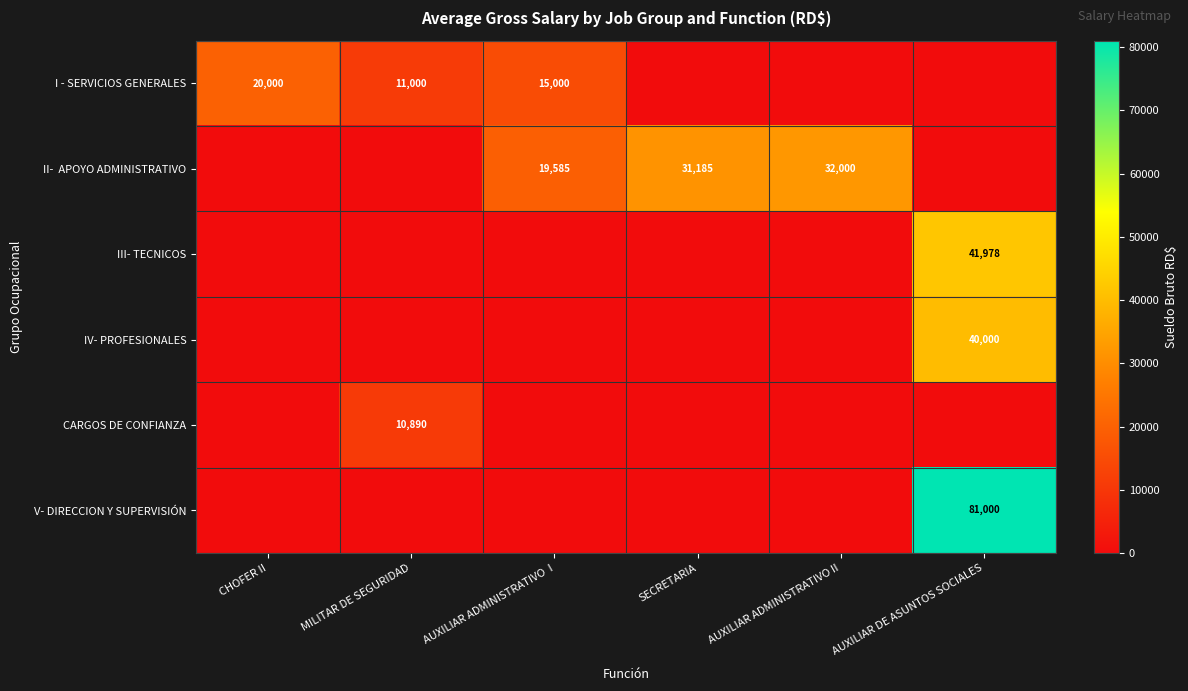

The III- TECNICOS series shows 11345 at AUXILIAR DE ASUNTOS SOCIALES. True or false?

False